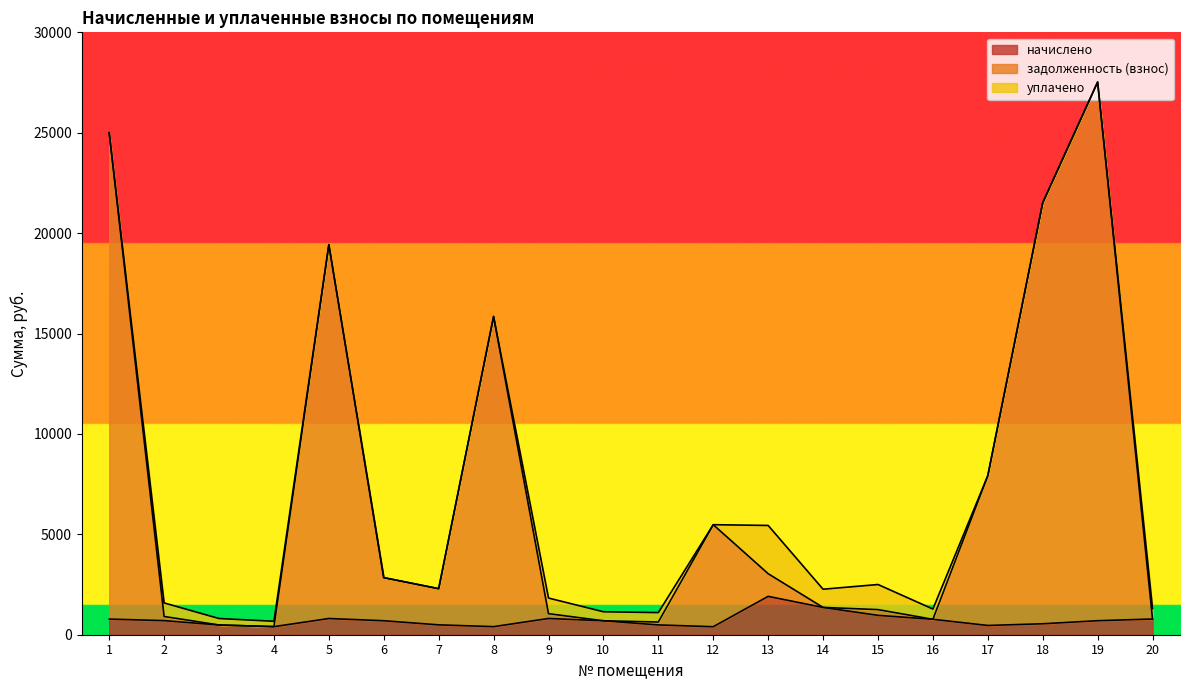

What is the highest value of the начислено series?

1910.6